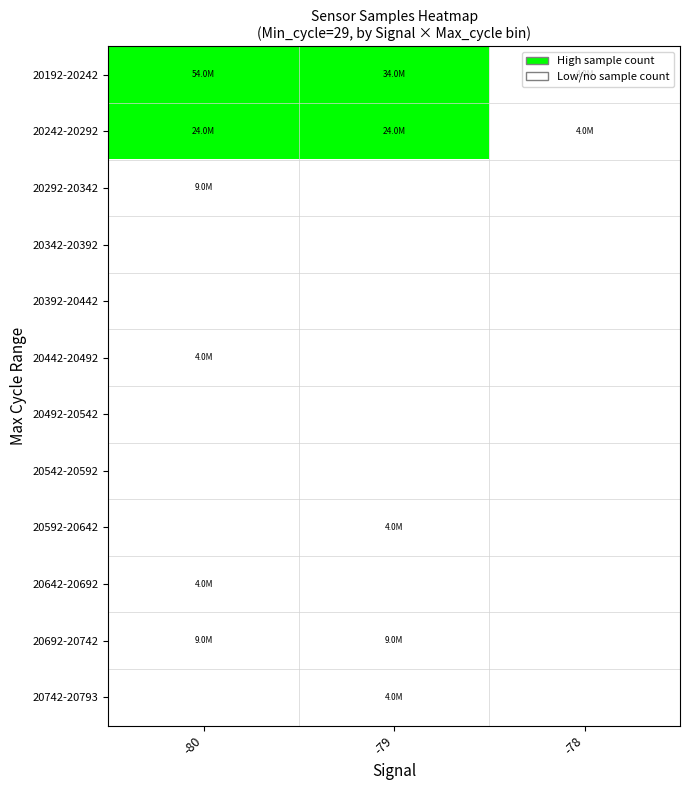

Which has a higher value, -80 or -78?

-80